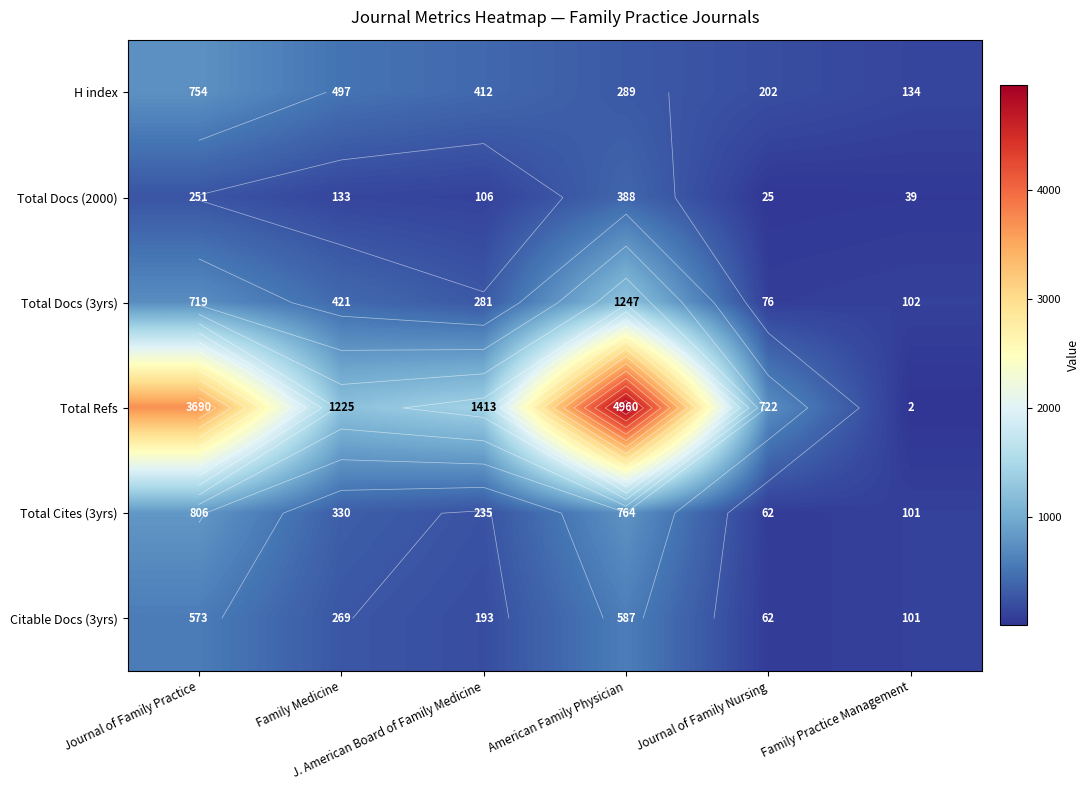

What is the minimum value for H index?

134